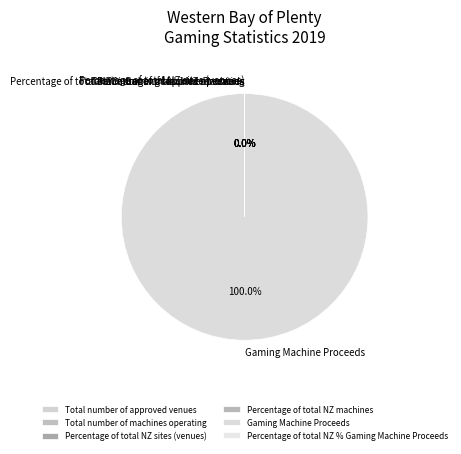

What is the largest slice in the pie chart?

Gaming Machine Proceeds